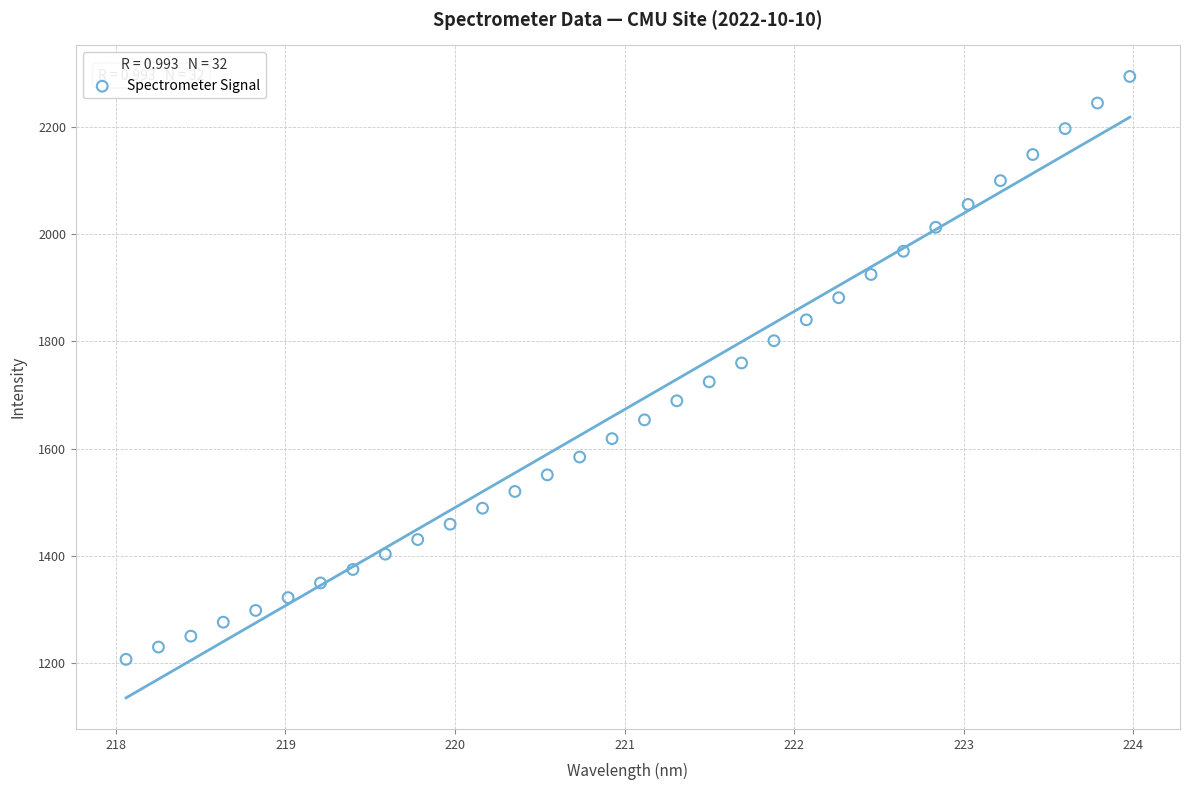

What is the range of Y values (max minus min)?

1087.4